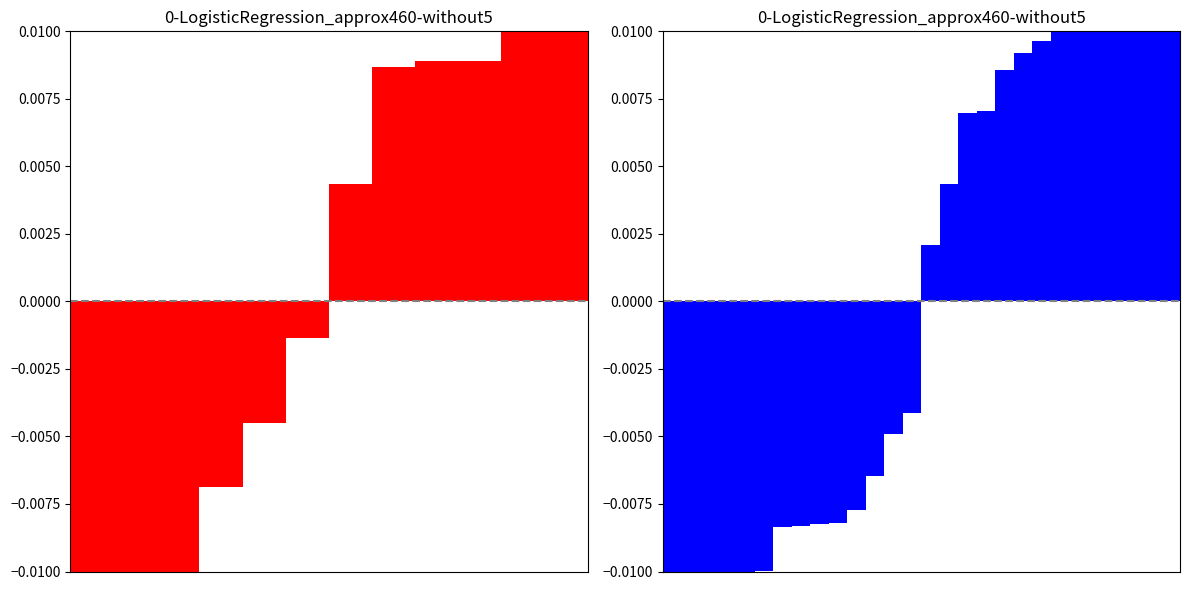

How many negative values are there?

14